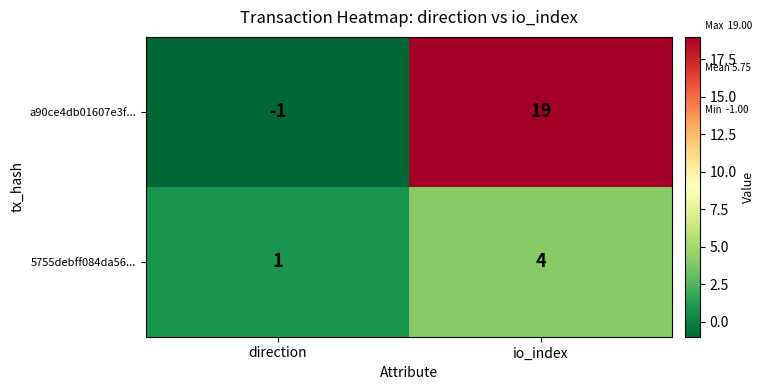

What is the sum of all a90ce4db01607e3f... values?

18